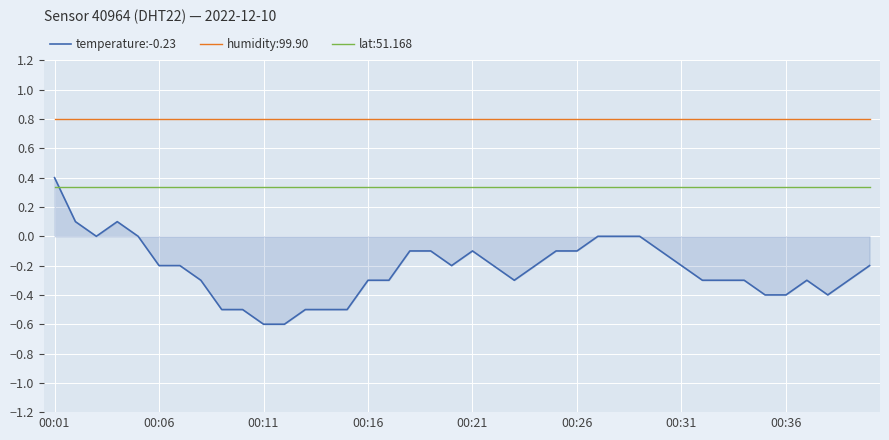

True or false: humidity:99.90 and temperature:-0.23 cross at least once.

False